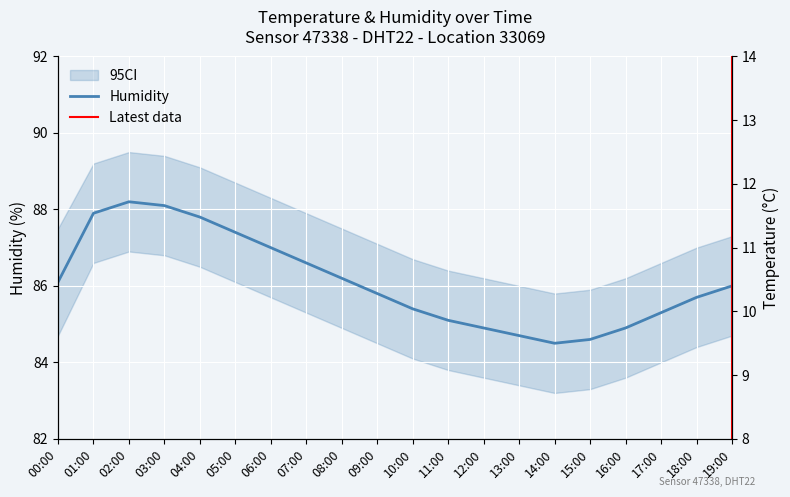

The temperature series shows 11.1 at 17:00. True or false?

True